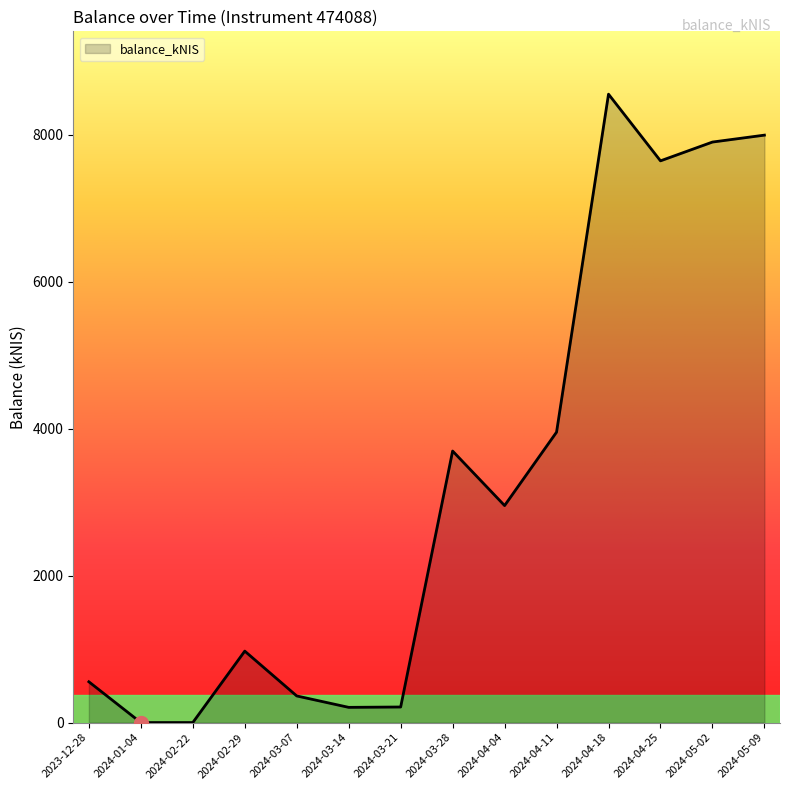

Which has a higher value, 2024-04-04 or 2024-04-11?

2024-04-11